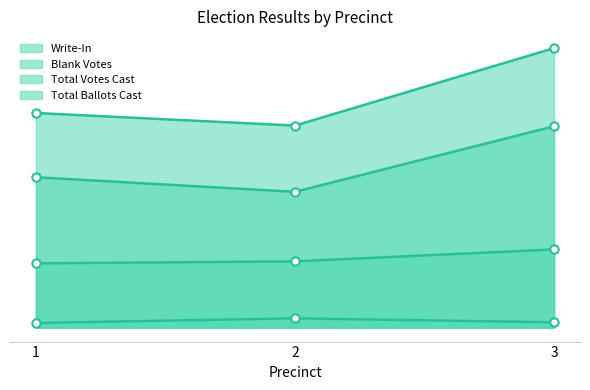

Where is Total Votes Cast nearest to the value 254?

1